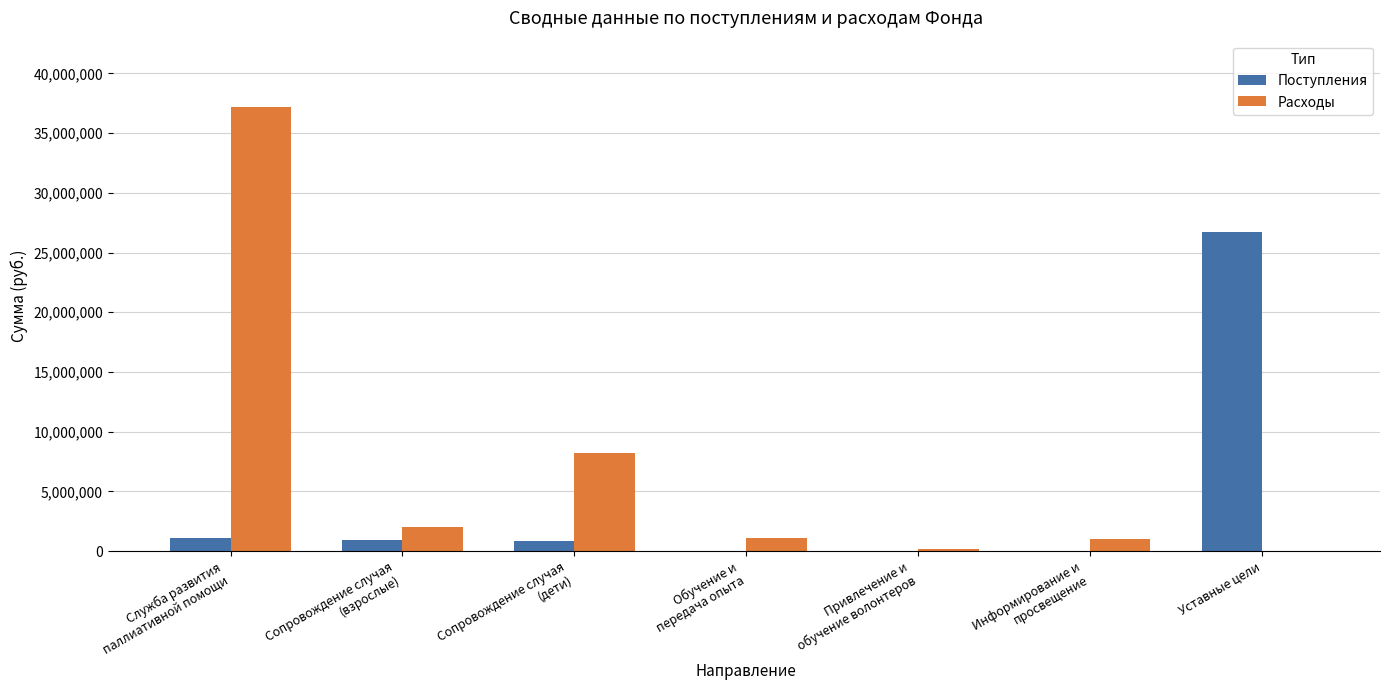

Count the number of categories in the chart.

7